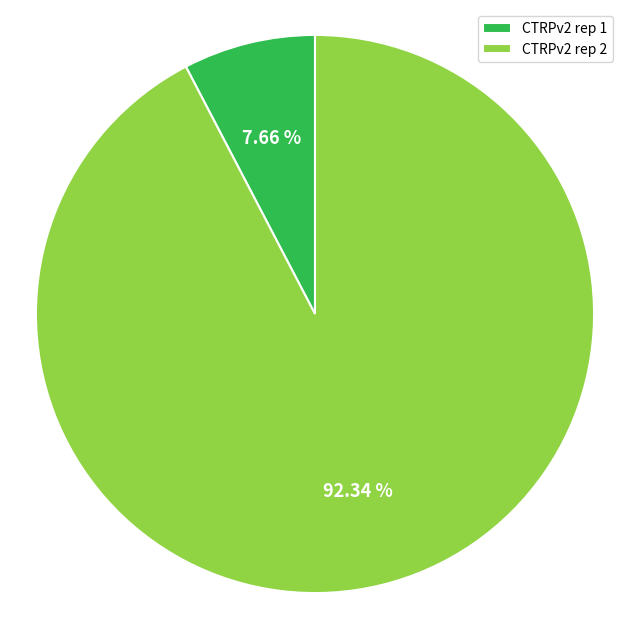

Is there any slice that represents more than half of the pie?

Yes